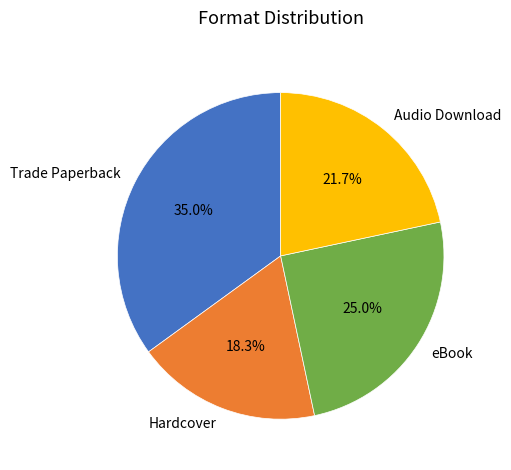

Combined, what portion of the pie is Trade Paperback and Hardcover?

53.3%